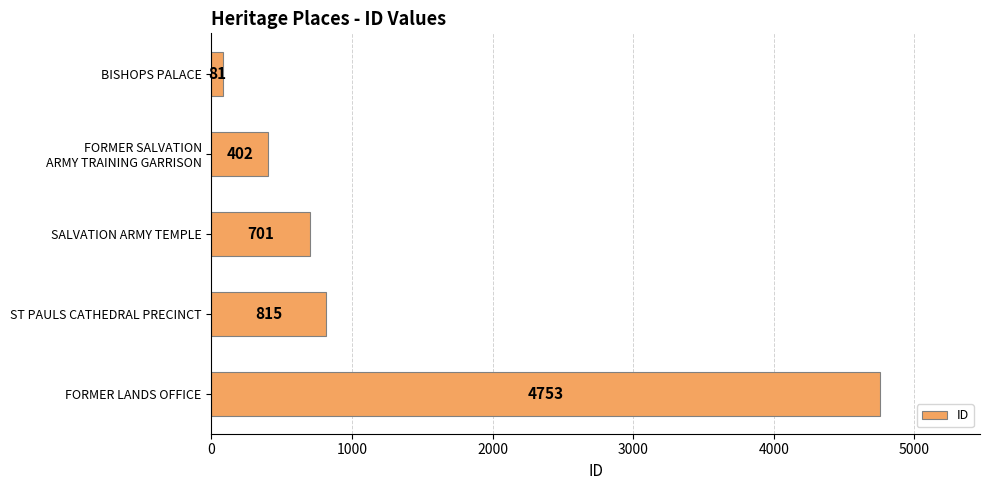

The value at SALVATION ARMY TEMPLE is 487. True or false?

False